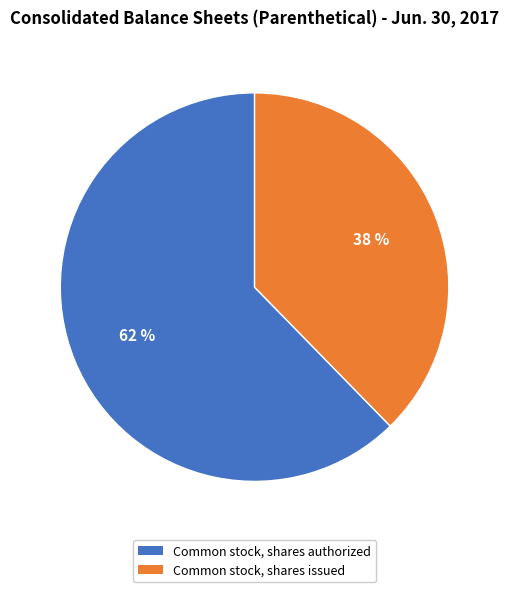

Is there a majority slice in this chart?

Yes